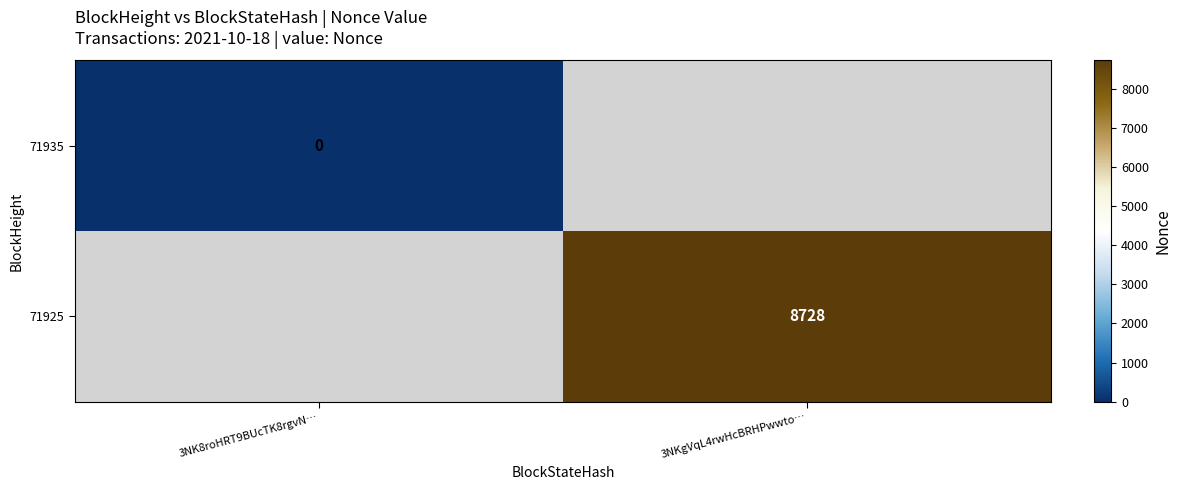

Is the value of 71935 at 3NK8roHRT9BUcTK8rgvN… greater than the value of 71925 at 3NKgVqL4rwHcBRHPwwto…?

No